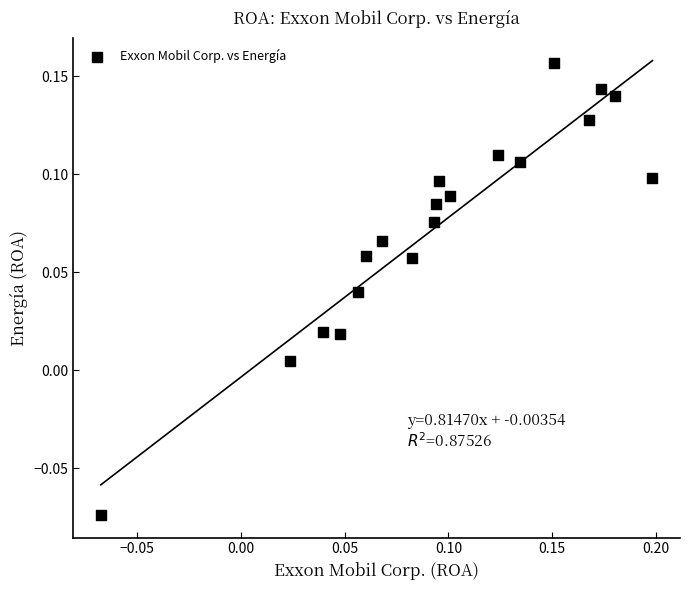

What is the range of X values (max minus min)?

0.3